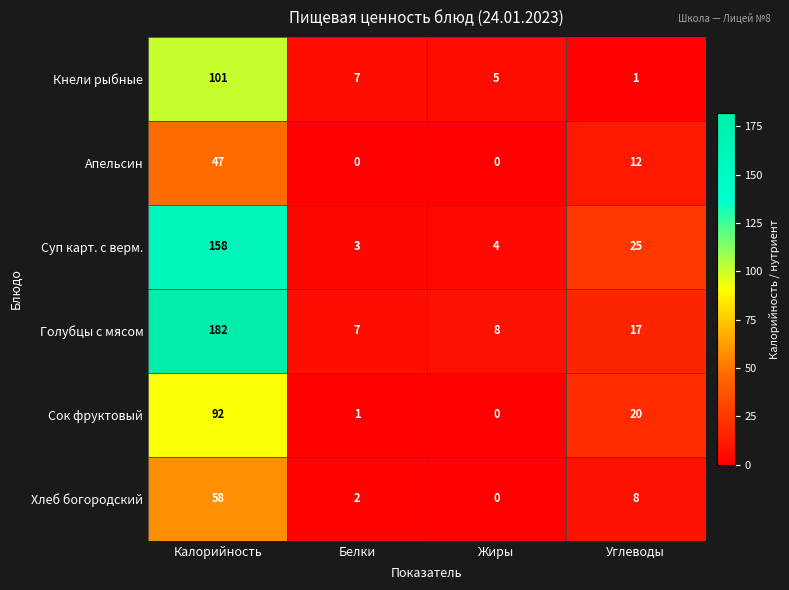

The value of Апельсин at Калорийность is 63. True or false?

False